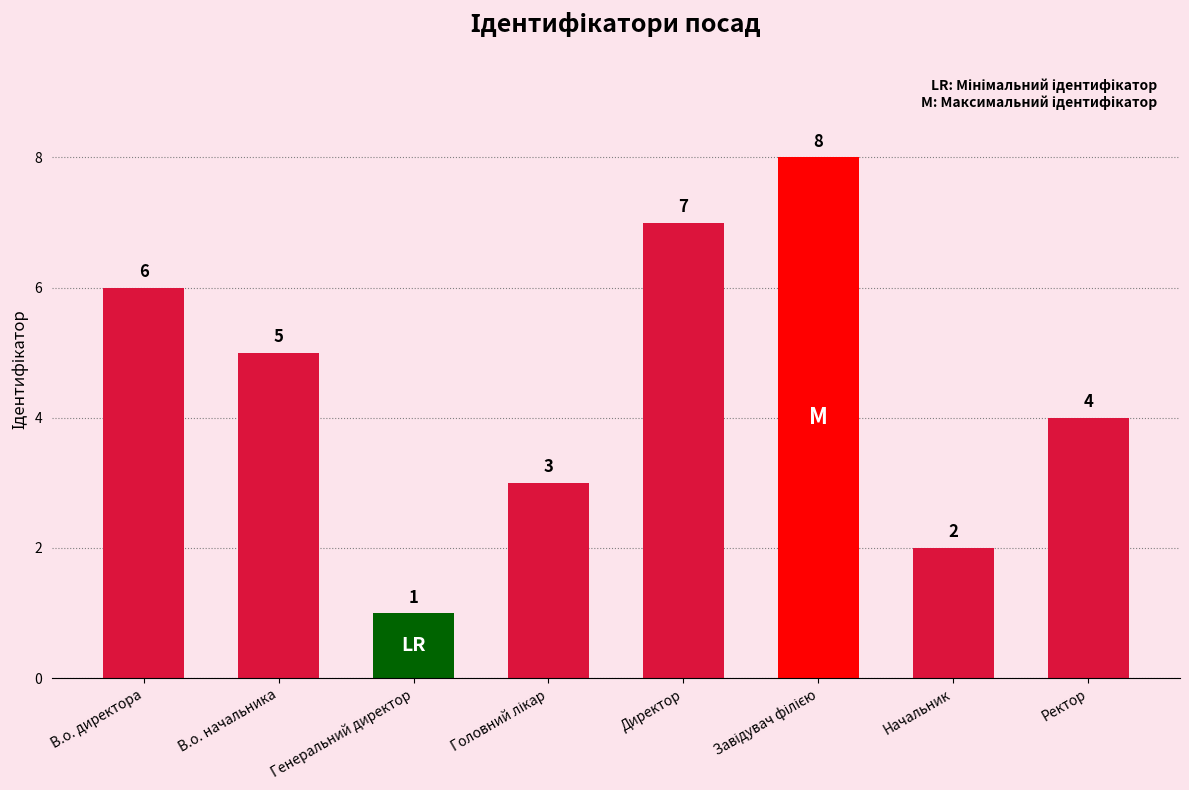

What is the maximum value shown in the chart?

8